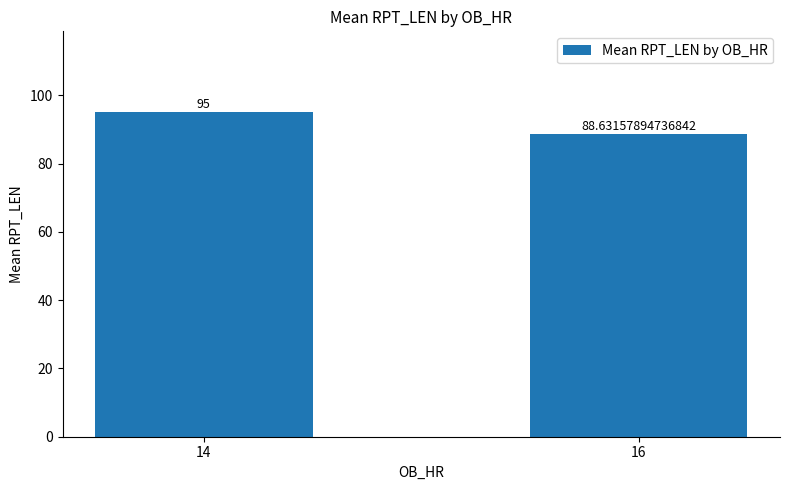

What is the greatest value displayed?

95.0